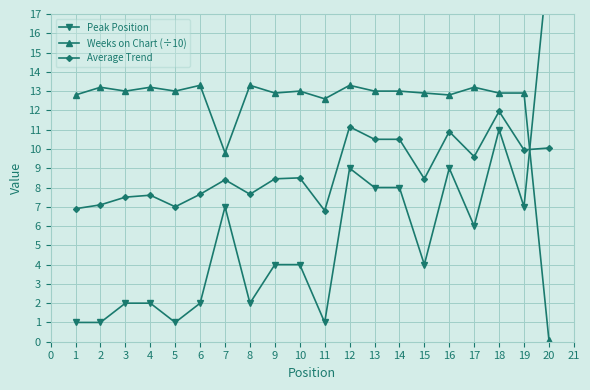

Is it true that Weeks on Chart (÷10) equals 22.7 at 4?

False